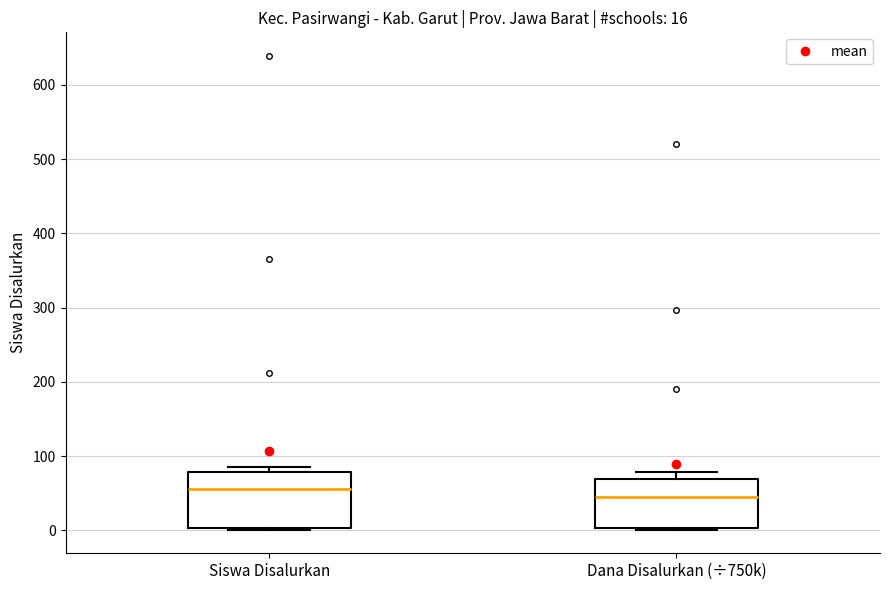

Comparing the boxes themselves (not the whiskers), which one is the tallest?

Siswa Disalurkan